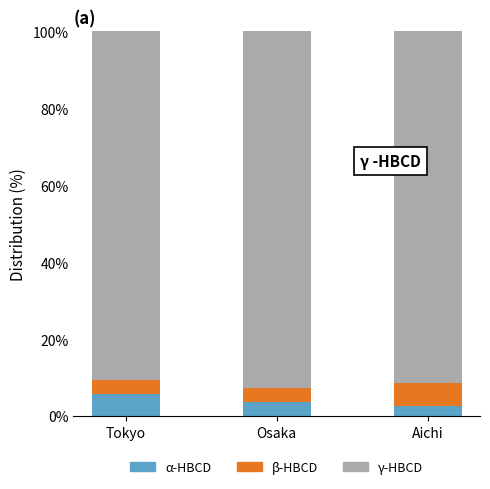

What are all the series names shown in the legend?

α-HBCD, β-HBCD, γ-HBCD